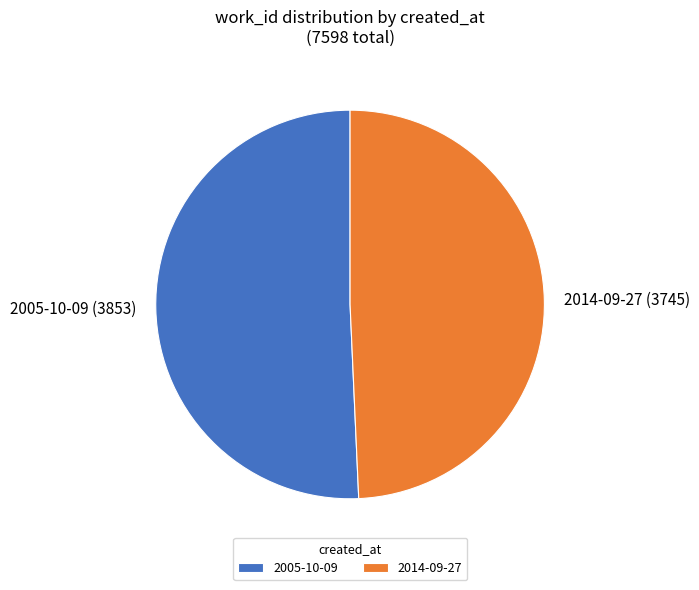

Rank the categories by value from highest to lowest.

2005-10-09, 2014-09-27